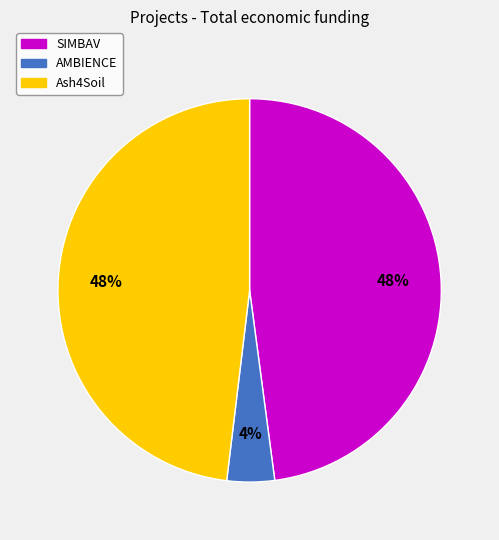

To the nearest percent, what is the average slice percentage?

33%